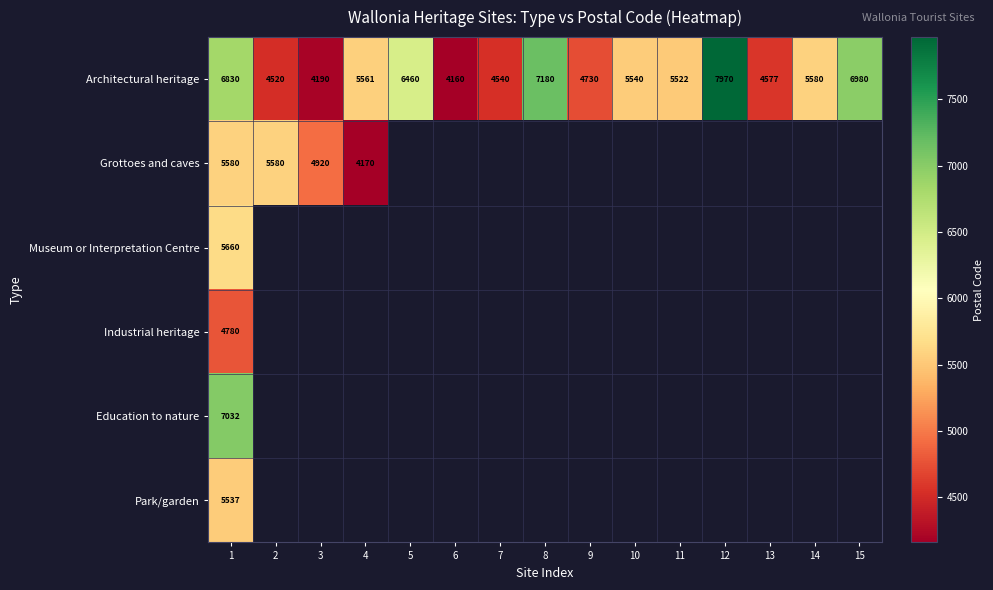

Rank the categories by Architectural heritage value from lowest to highest.

6, 3, 2, 7, 13, 9, 11, 10, 4, 14, 5, 1, 15, 8, 12